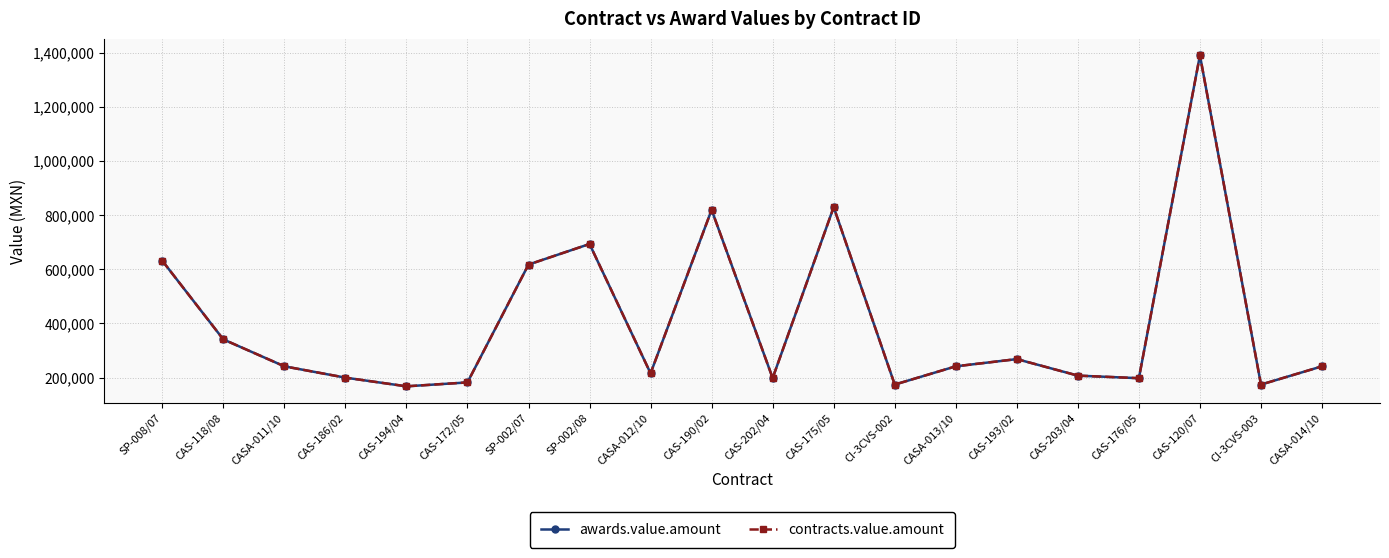

Reading left to right, extract all data points from this chart.

awards.value.amount: SP-008/07=631860.0	CAS-118/08=341000.0	CASA-011/10=241379.3	CAS-186/02=199536.0	CAS-194/04=167420.0	CAS-172/05=181900.0	SP-002/07=617565.2	SP-002/08=693673.9	CASA-012/10=215517.2	CAS-190/02=820000.0	CAS-202/04=198000.0	CAS-175/05=830000.0	CI-3CVS-002=173913.0	CASA-013/10=241379.3	CAS-193/02=268100.0	CAS-203/04=207000.0	CAS-176/05=197500.0	CAS-120/07=1391304.4	CI-3CVS-003=173913.0	CASA-014/10=241379.3
contracts.value.amount: SP-008/07=631860.0	CAS-118/08=341000.0	CASA-011/10=241379.3	CAS-186/02=199536.0	CAS-194/04=167420.0	CAS-172/05=181900.0	SP-002/07=617565.2	SP-002/08=693673.9	CASA-012/10=215517.2	CAS-190/02=820000.0	CAS-202/04=198000.0	CAS-175/05=830000.0	CI-3CVS-002=173913.0	CASA-013/10=241379.3	CAS-193/02=268100.0	CAS-203/04=207000.0	CAS-176/05=197500.0	CAS-120/07=1391304.4	CI-3CVS-003=173913.0	CASA-014/10=241379.3